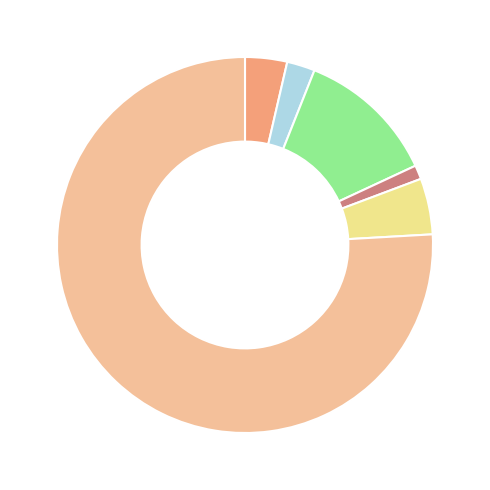

Does any single category account for the majority?

Yes